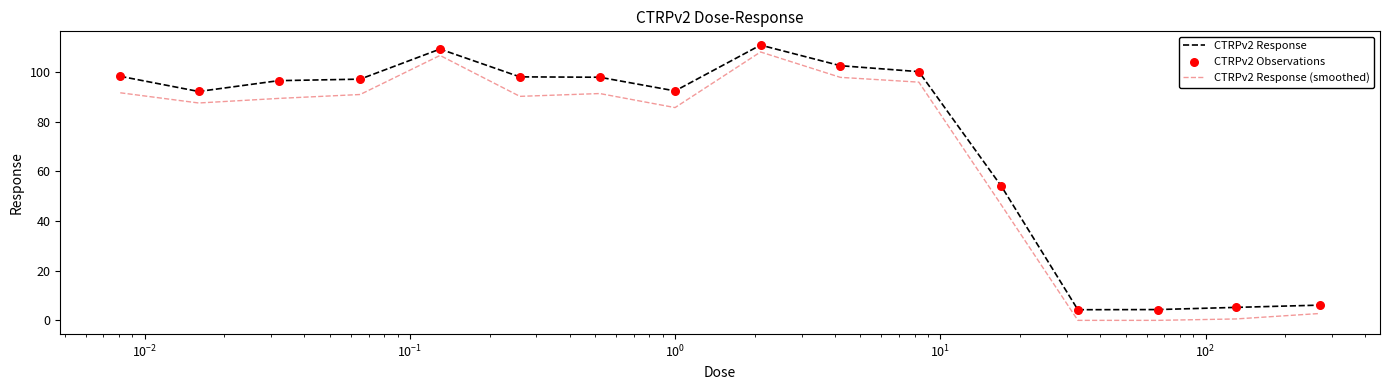

Which series has the widest spread of values?

CTRPv2 Response (smoothed)